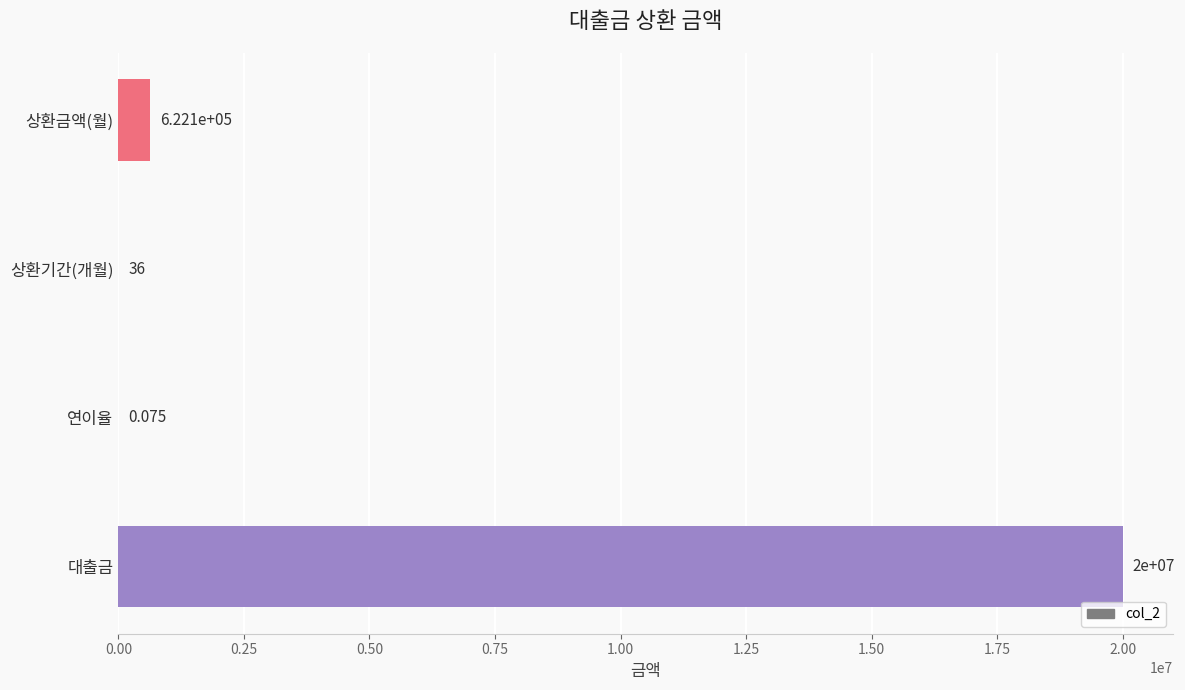

Between 대출금 and 상환금액(월), which is larger?

대출금